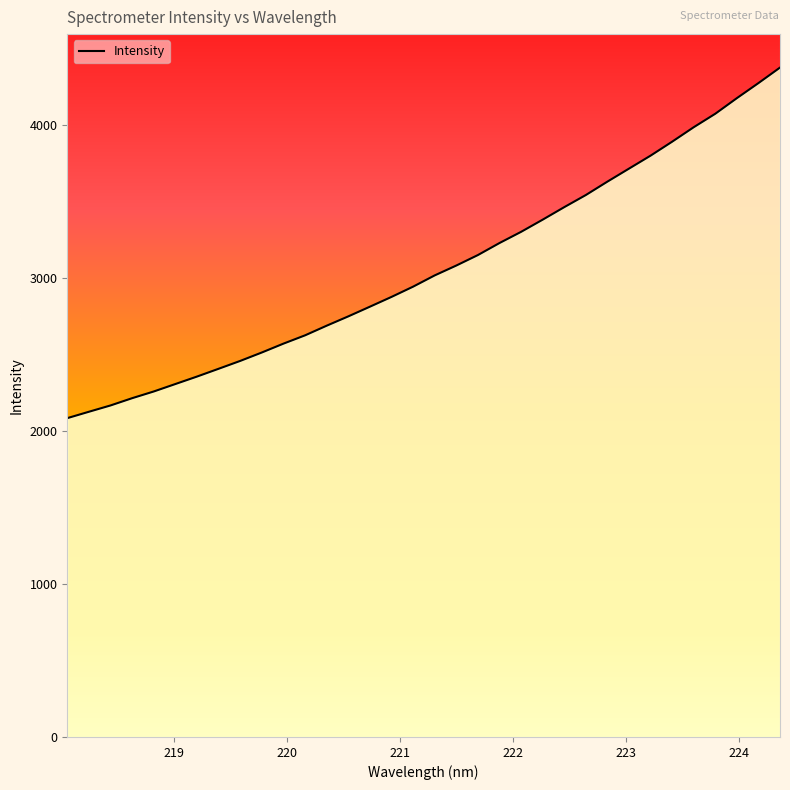

What is the minimum value shown in the chart?

2082.4